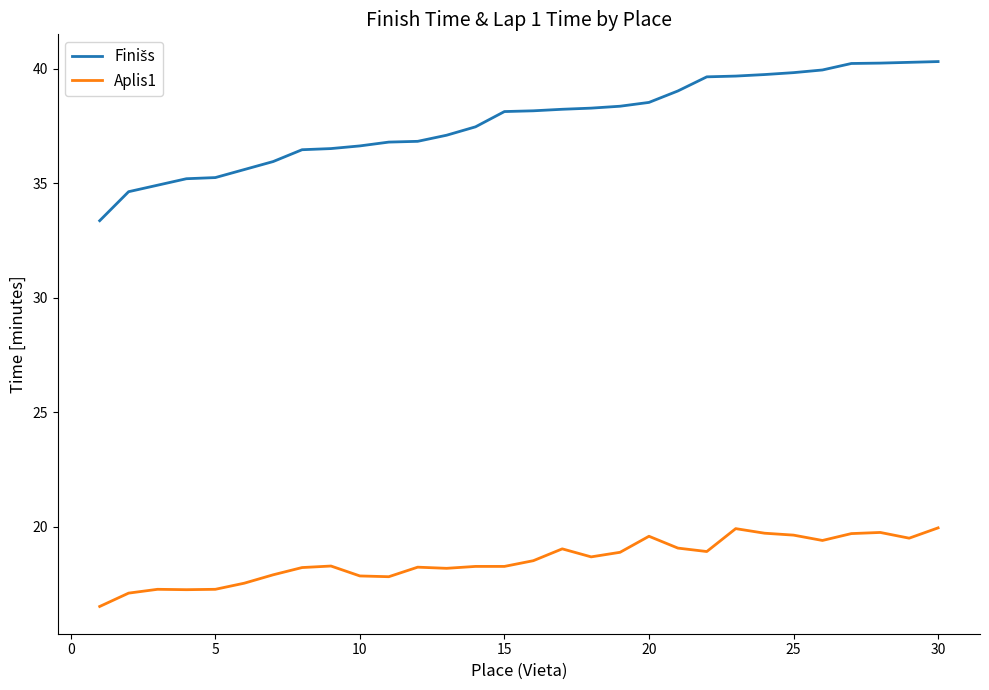

What is the difference between the maximum and minimum values in the Aplis1 series?

3.4